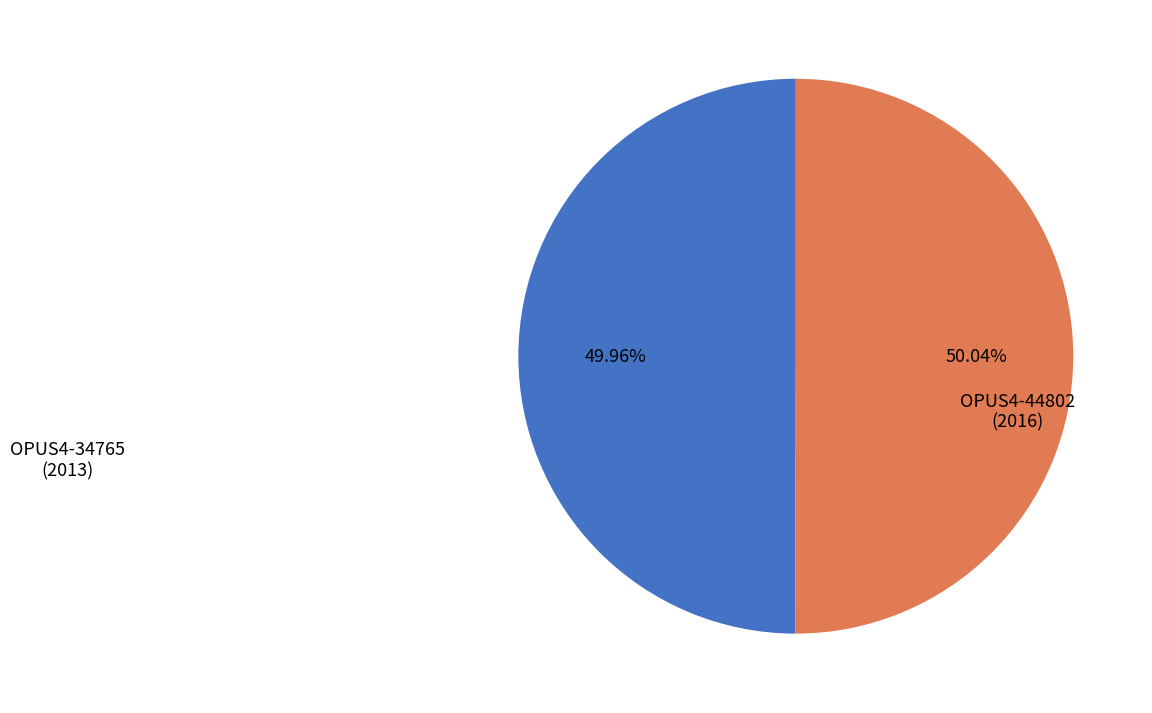

What percentage is the OPUS4-44802 slice, to the nearest percent?

50%